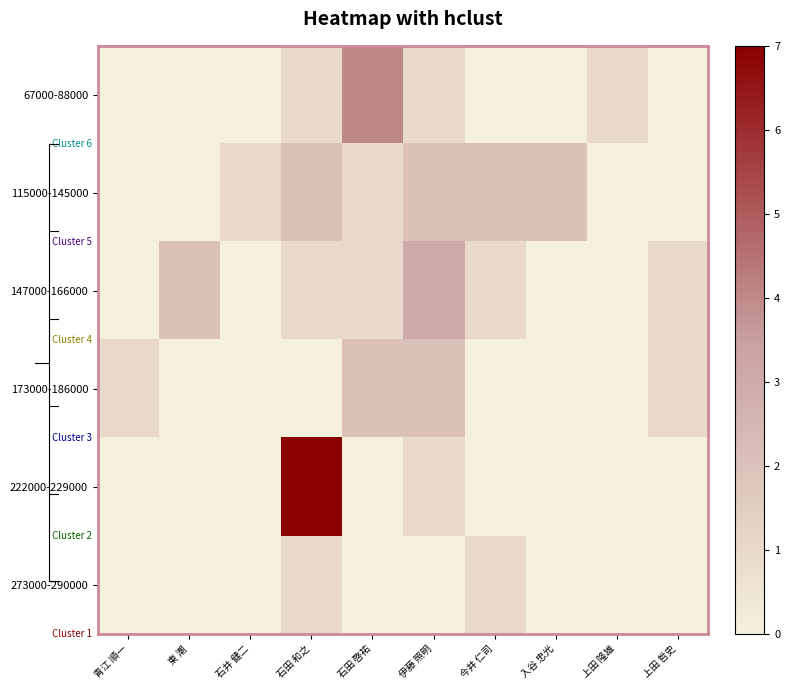

Which label corresponds to the largest value in the chart?

石田 和之